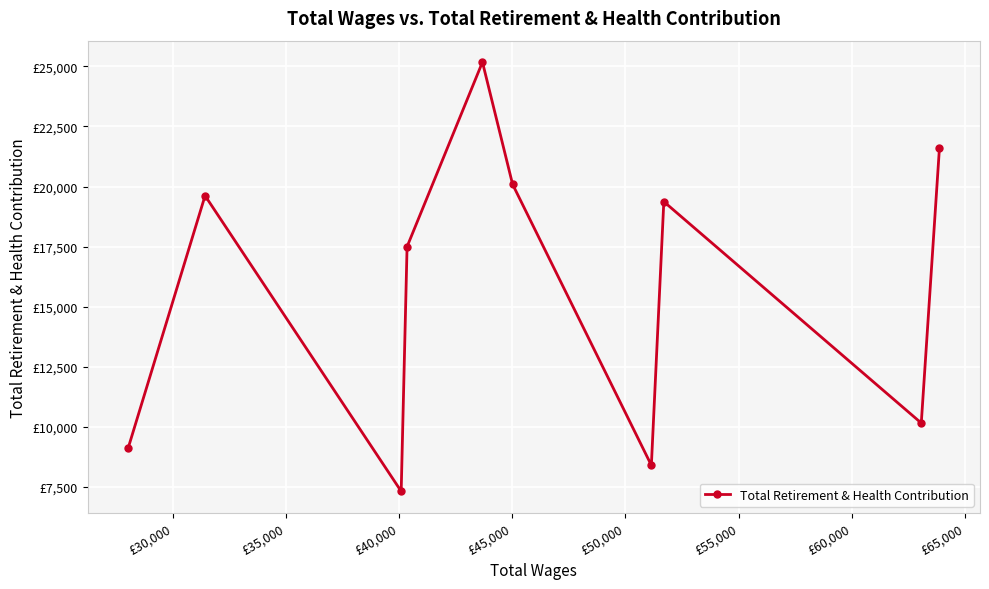

True or false: there are more than 0 points higher than both neighbors.

True